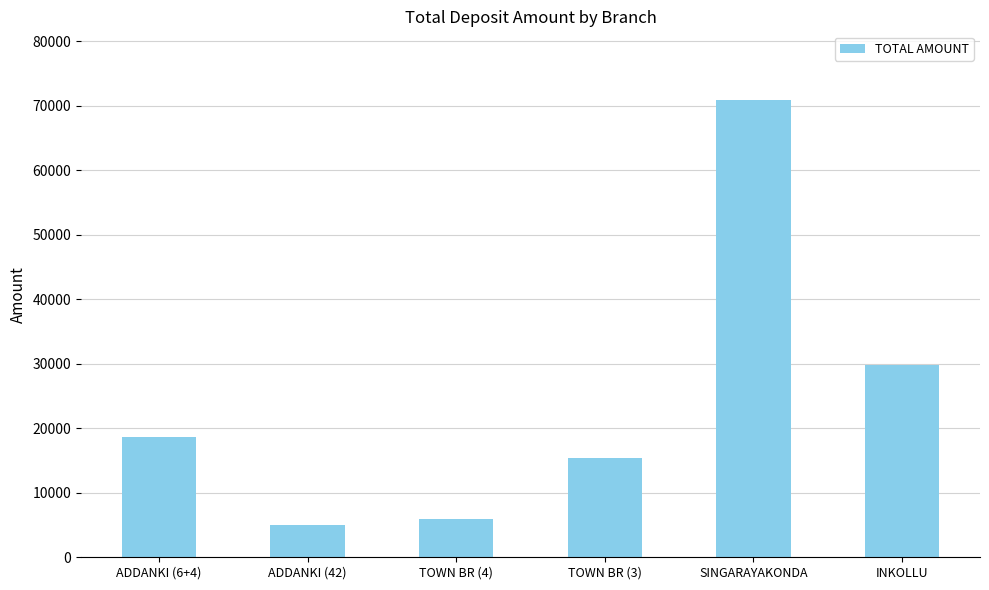

What is the label of the 4th bar from the right?

TOWN BR (4)